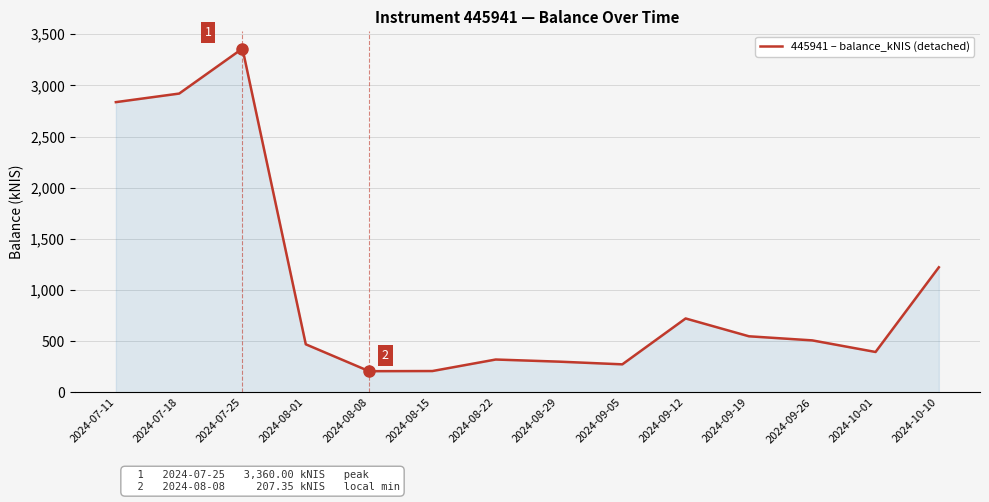

What is the average value?

1021.1